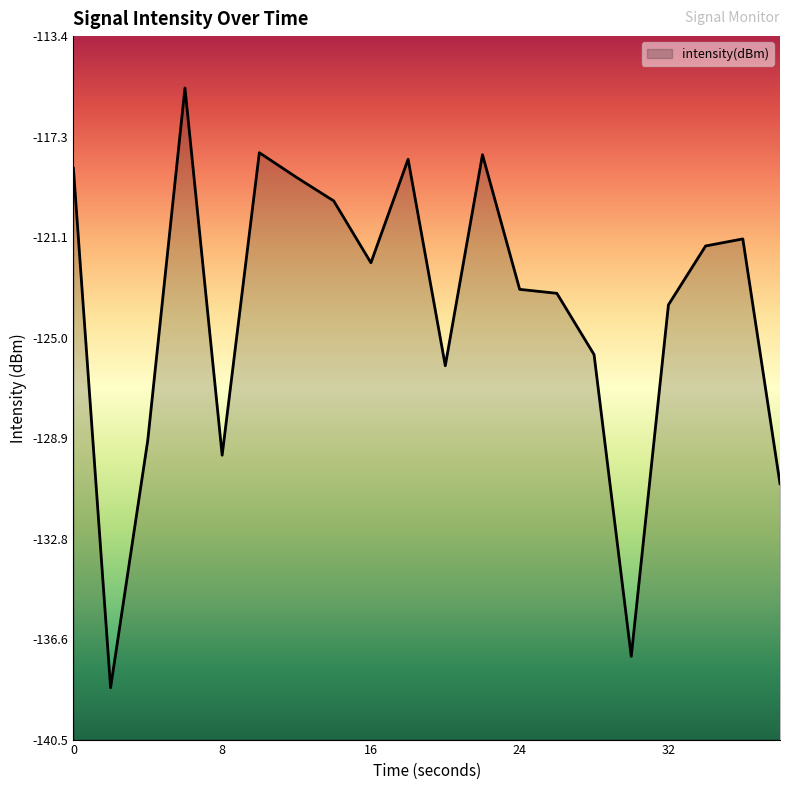

List the labels in order of value, largest first.

6, 10, 22, 18, 0, 12, 14, 36, 34, 16, 24, 26, 32, 28, 20, 4, 8, 38, 30, 2